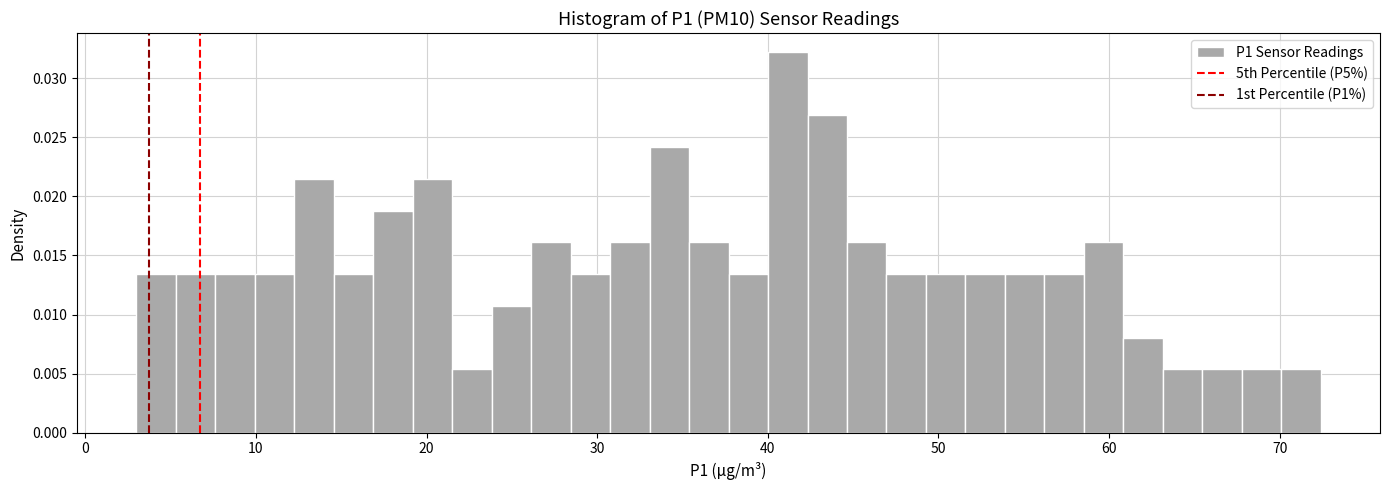

Read against the x-axis, roughly where is the centre of the tallest bar?

41